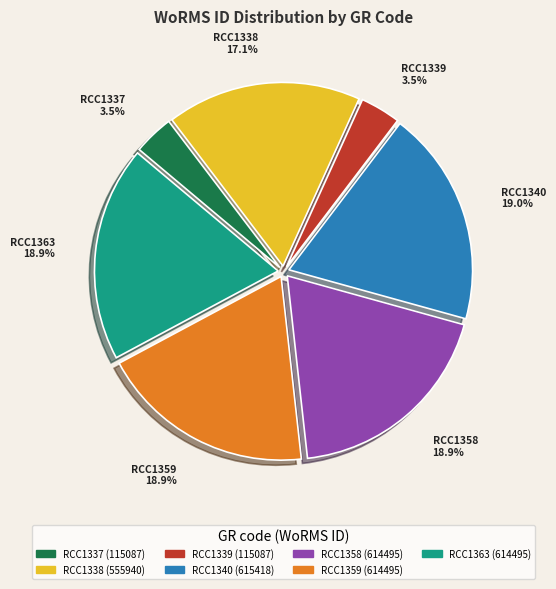

True or false: RCC1358 accounts for 33% of the total.

False